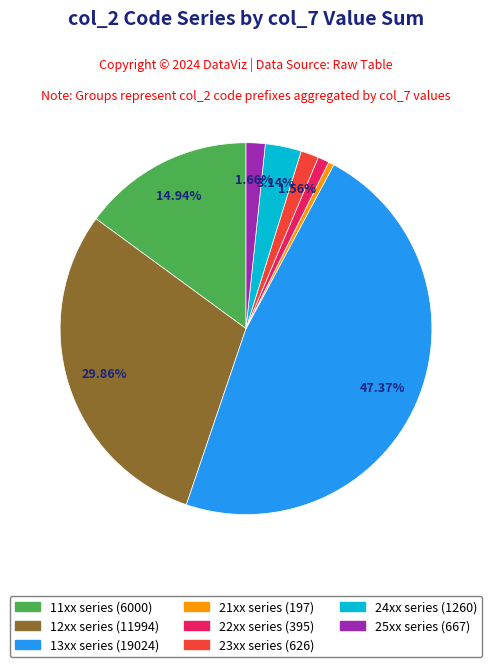

Is there any slice that represents more than half of the pie?

No